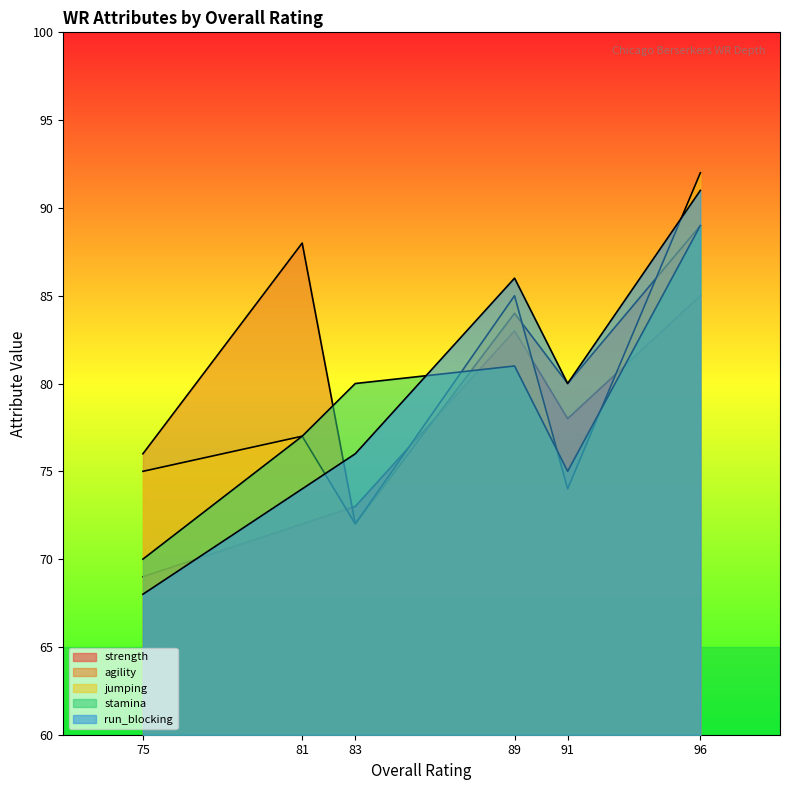

What are all the series names shown in the legend?

strength, agility, jumping, stamina, run_blocking